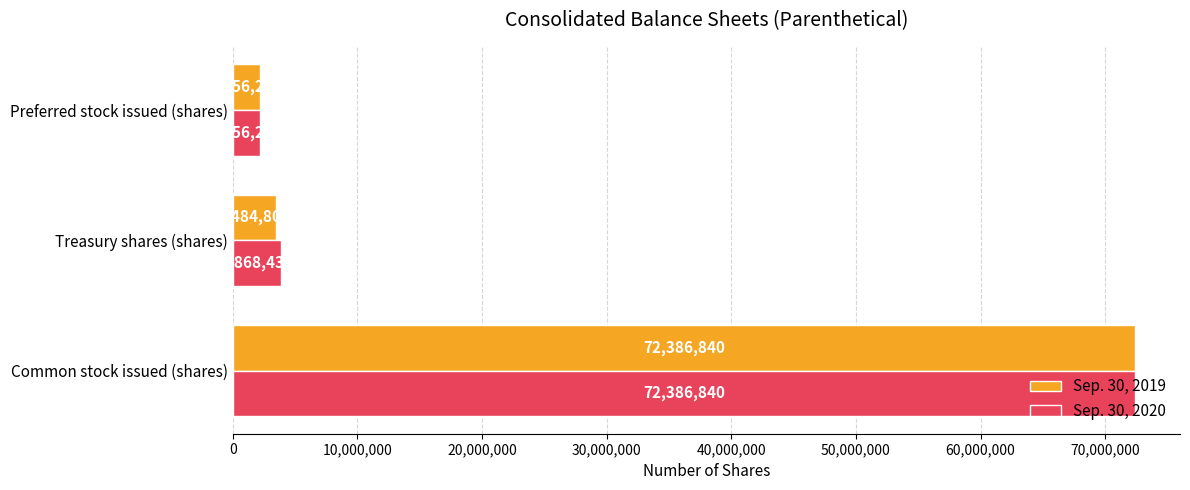

True or false: Sep. 30, 2019 has a value of 47149140 at Common stock issued (shares).

False